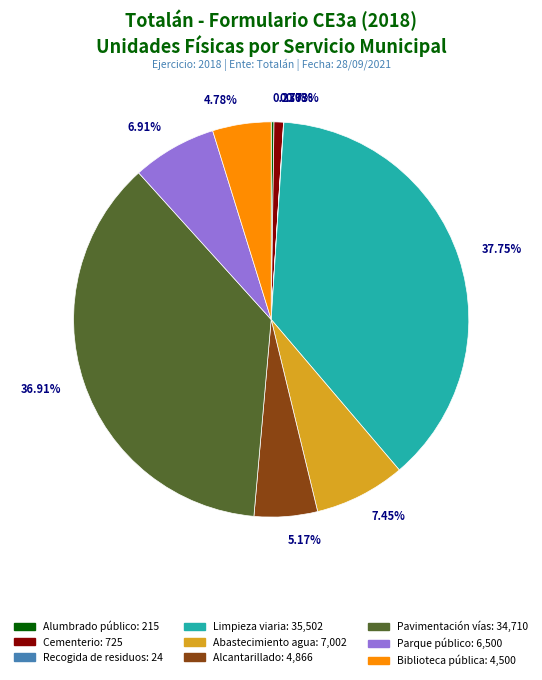

Is there a majority slice in this chart?

No